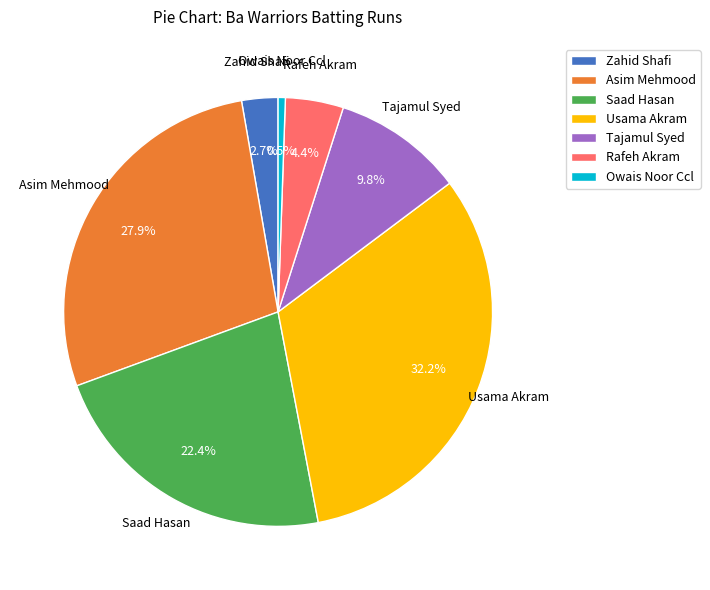

Count the number of slices in the pie.

7